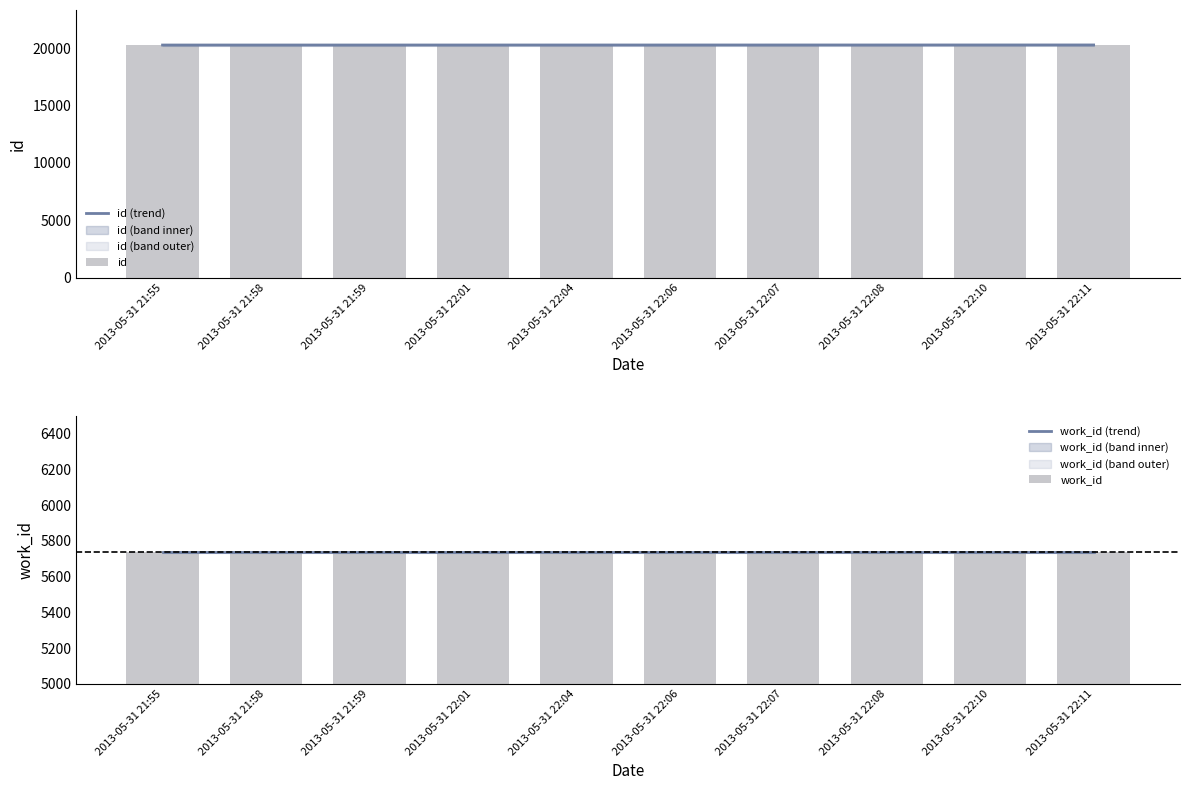

Reading left to right, extract all data points from this chart.

2013-05-31 21:55=20257	2013-05-31 21:58=20258	2013-05-31 21:59=20259	2013-05-31 22:01=20260	2013-05-31 22:04=20261	2013-05-31 22:06=20262	2013-05-31 22:07=20263	2013-05-31 22:08=20264	2013-05-31 22:10=20265	2013-05-31 22:11=20266